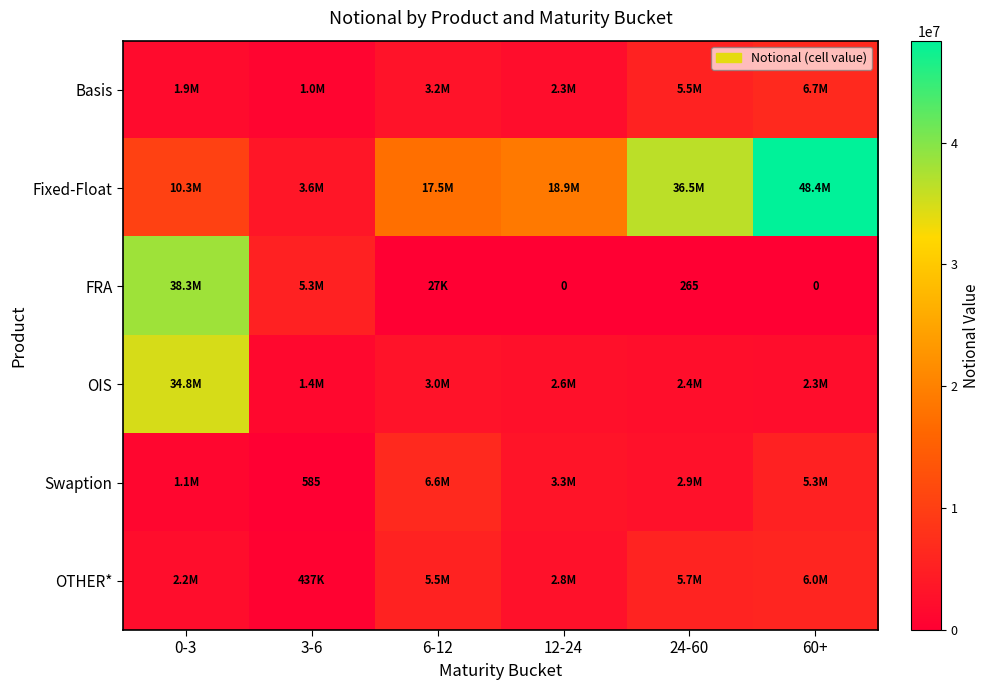

What is the sum of all Fixed-Float values?

135145718